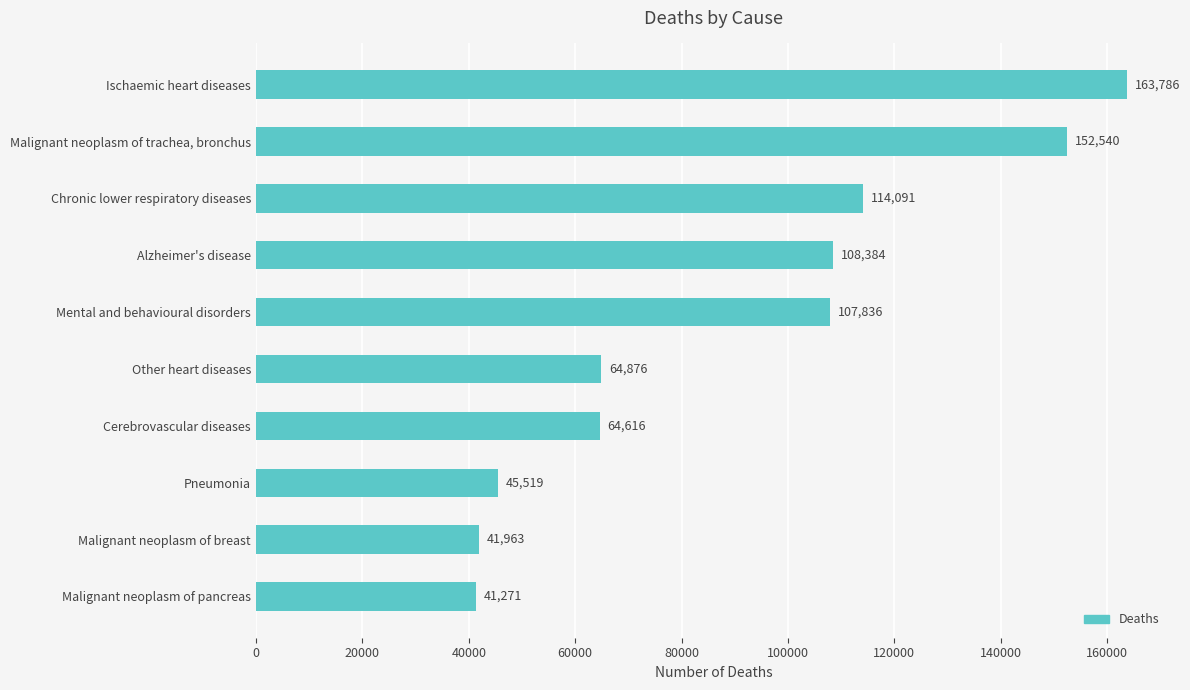

What is the value of the 10th bar from the top?

41271